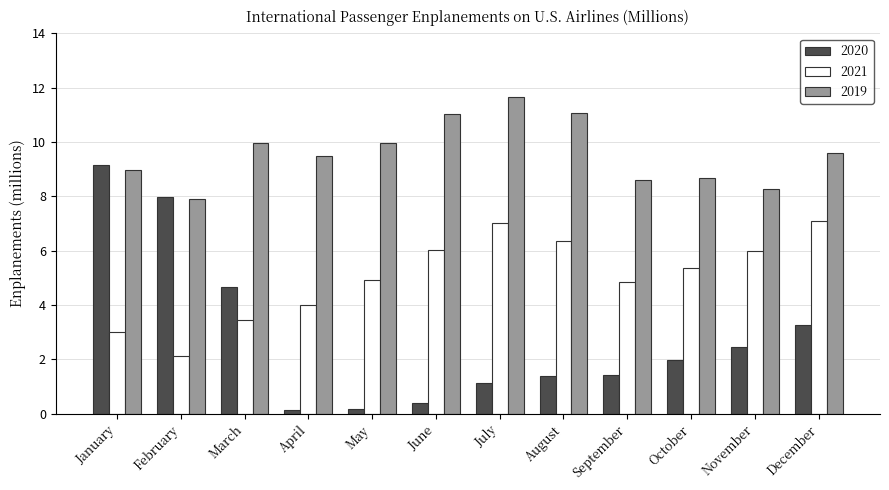

What is the difference between the 2019 values at September and August?

2.5